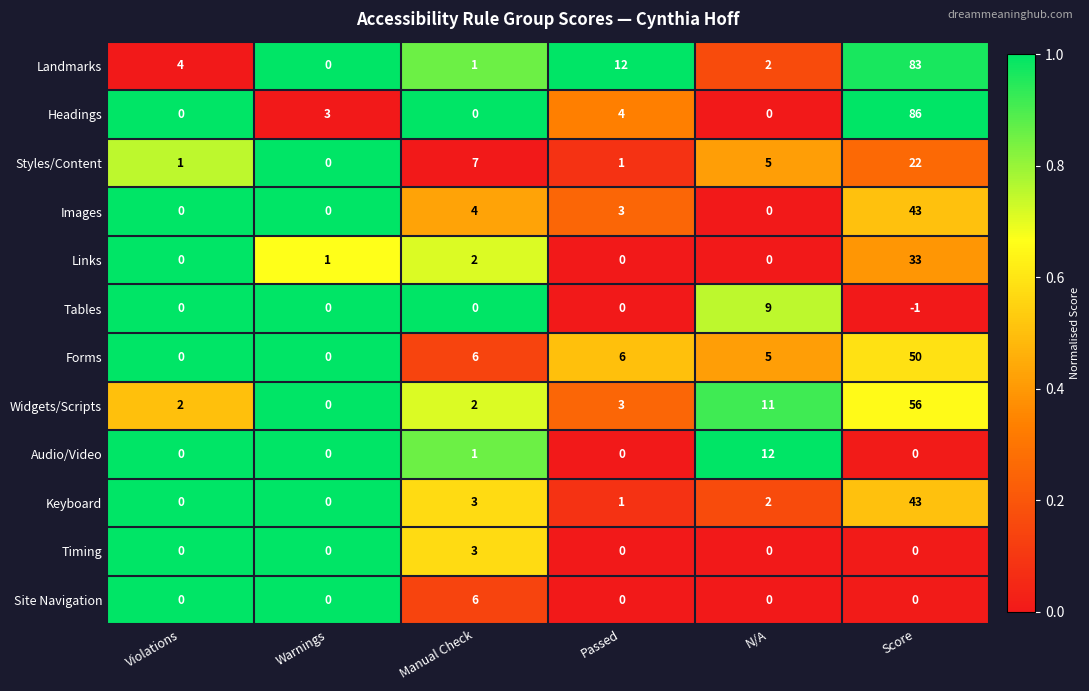

Which category has the lowest value across all series?

Score